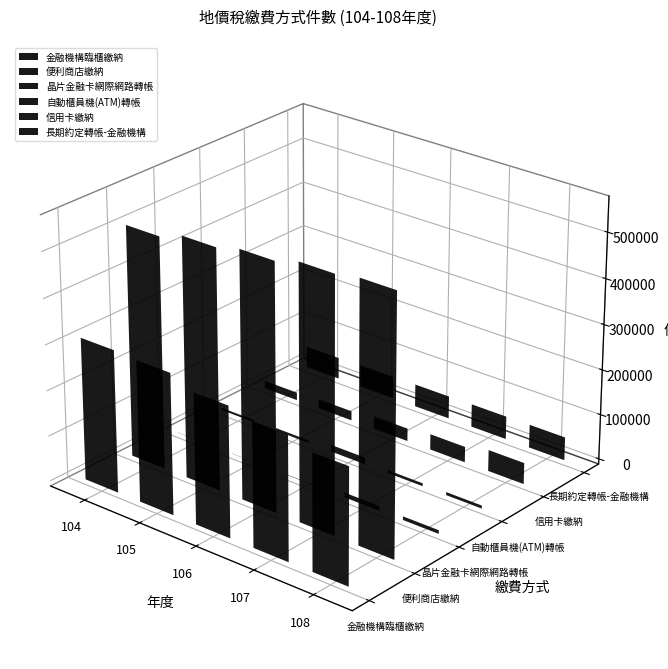

At which category is the sum across all series the highest?

108